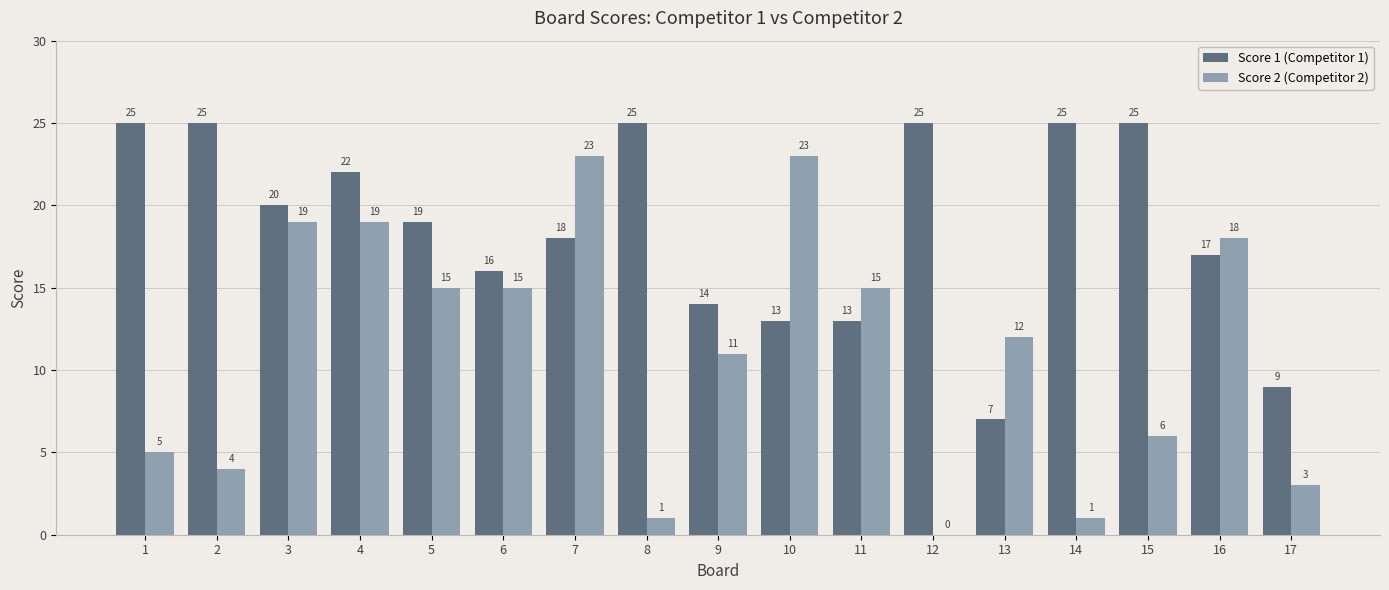

Are the bars horizontal?

No